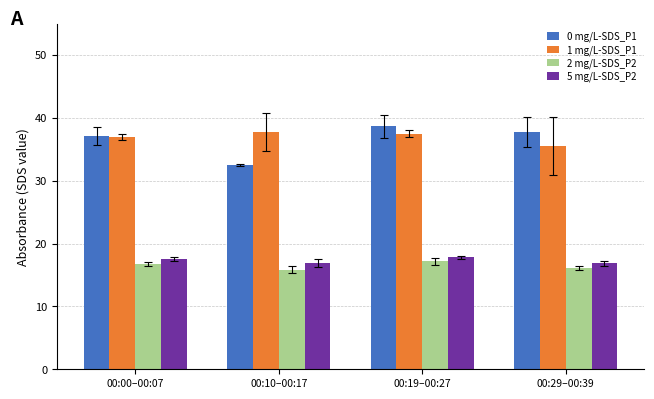

What is the difference between the highest and lowest values at 00:10–00:17?

21.9